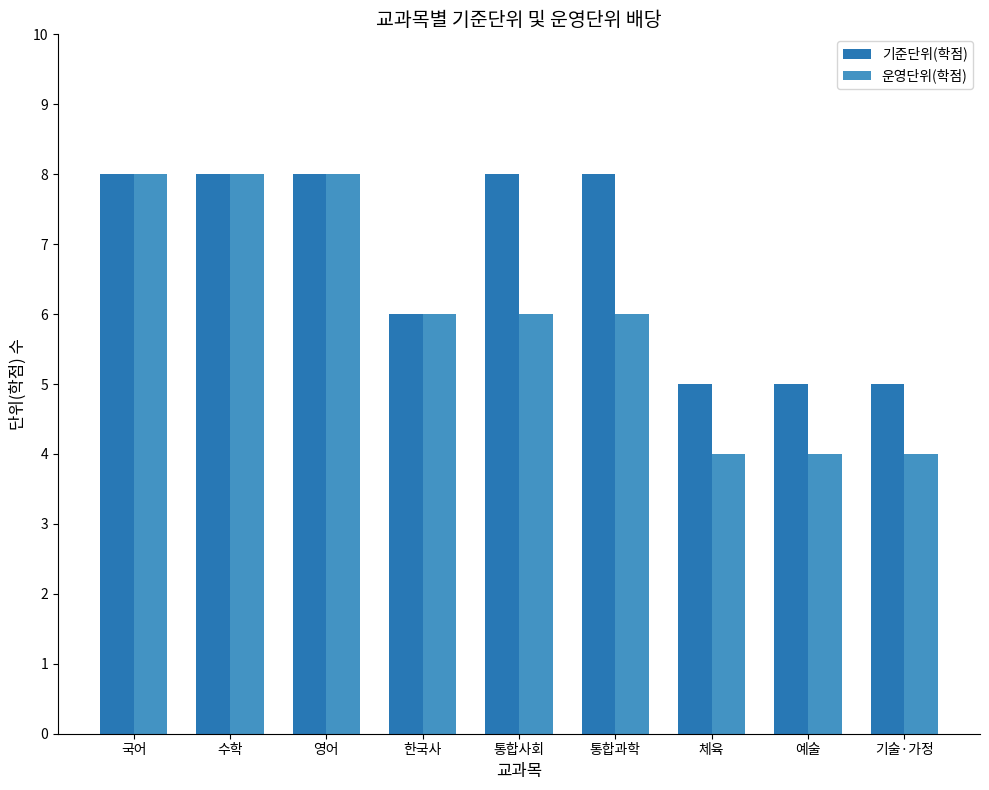

True or false: 운영단위(학점) has a value of 4 at 예술.

True